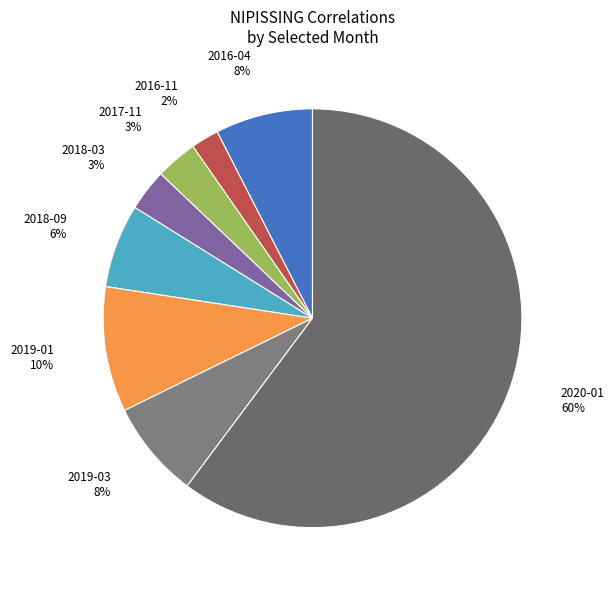

Do 2016-11 and 2019-03 together represent more than half of the pie?

No